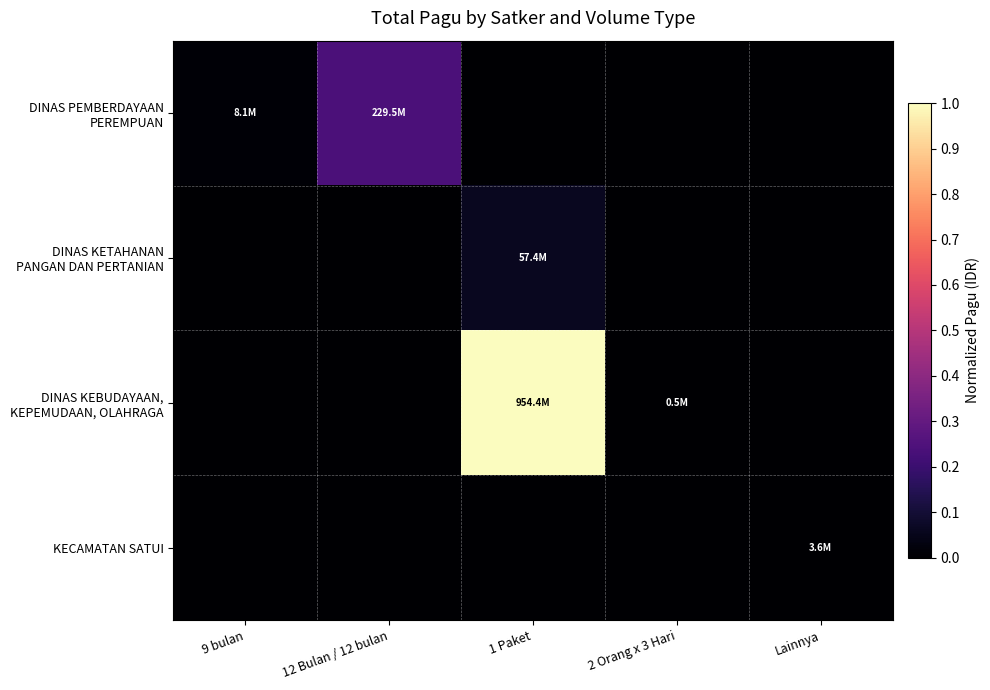

Which series has the widest spread of values?

DINAS KEBUDAYAAN, KEPEMUDAAN, OLAHRAGA